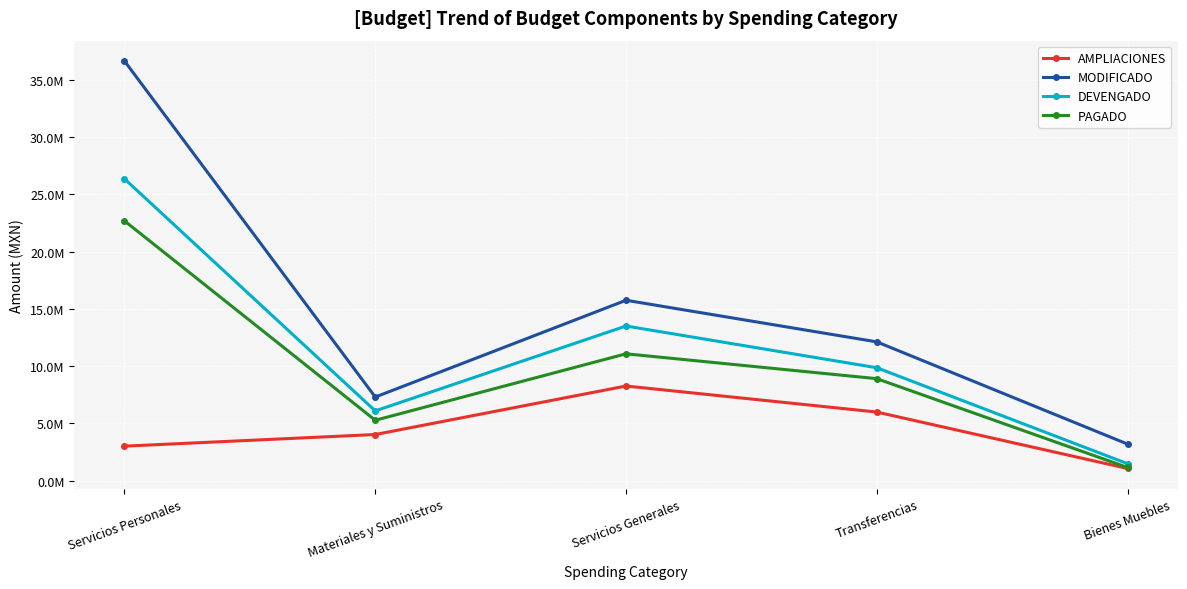

At which label does AMPLIACIONES first exceed 4028723?

Materiales y Suministros